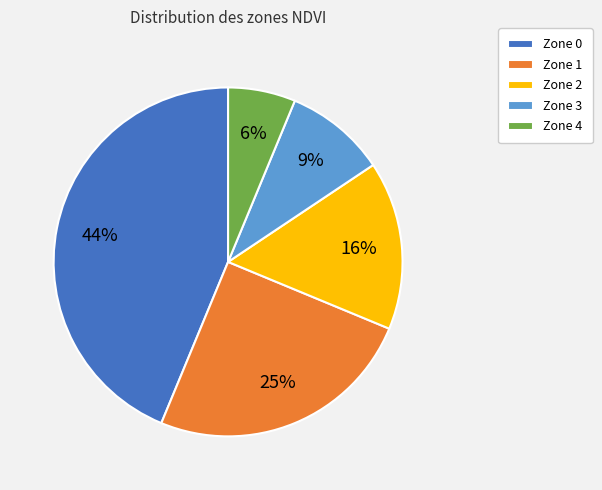

To the nearest percent, what portion does Zone 4 represent?

6%